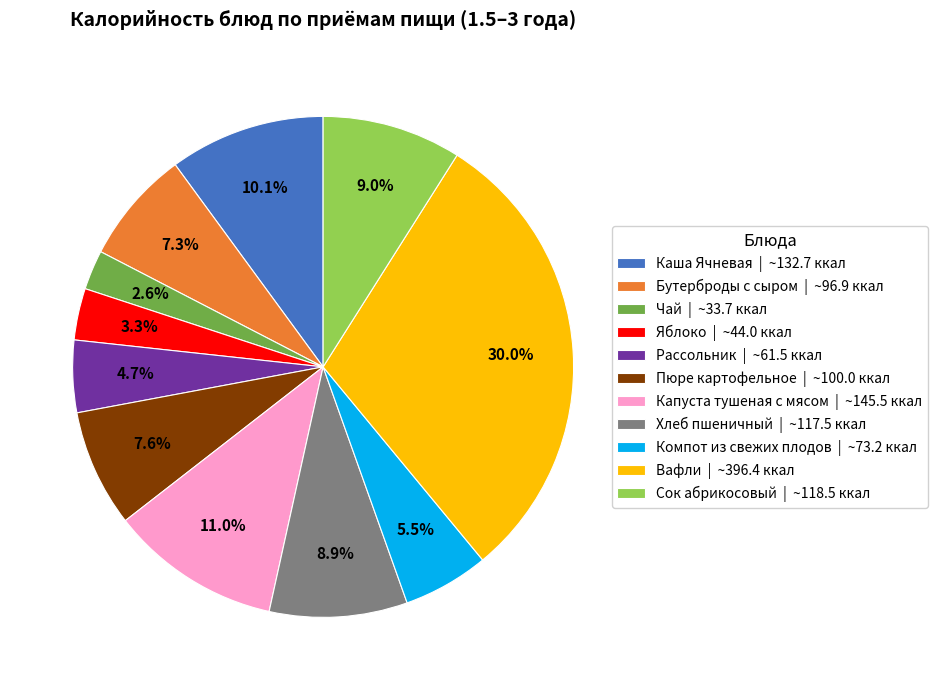

Between Яблоко | ~44.0 ккал and Рассольник | ~61.5 ккал, which is larger?

Рассольник | ~61.5 ккал